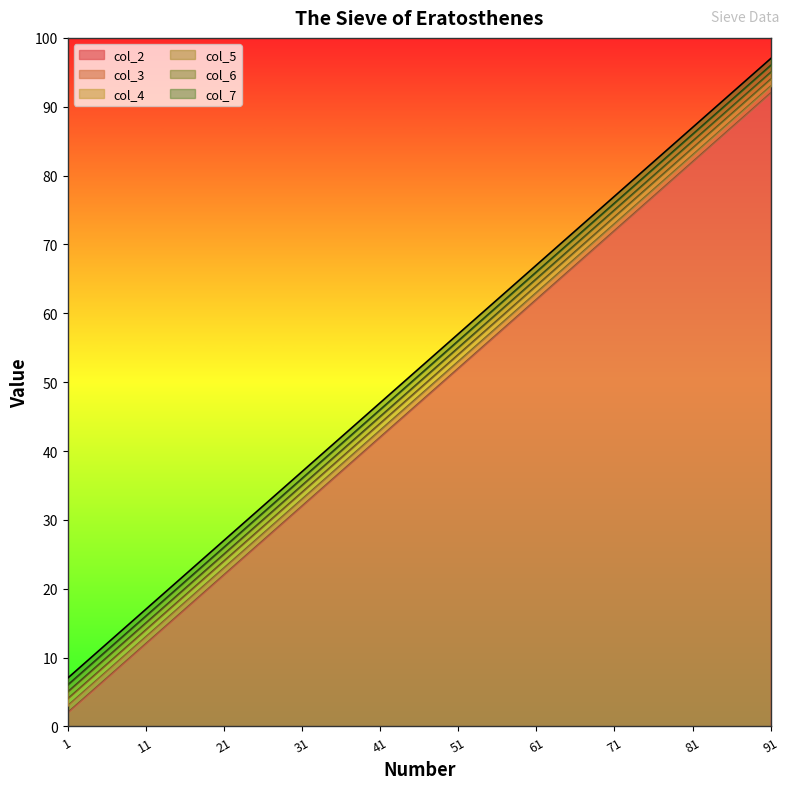

Reading left to right, list all the values displayed in this chart.

col_2: 2	12	22	32	42	52	62	72	82	92
col_3: 3	13	23	33	43	53	63	73	83	93
col_4: 4	14	24	34	44	54	64	74	84	94
col_5: 5	15	25	35	45	55	65	75	85	95
col_6: 6	16	26	36	46	56	66	76	86	96
col_7: 7	17	27	37	47	57	67	77	87	97